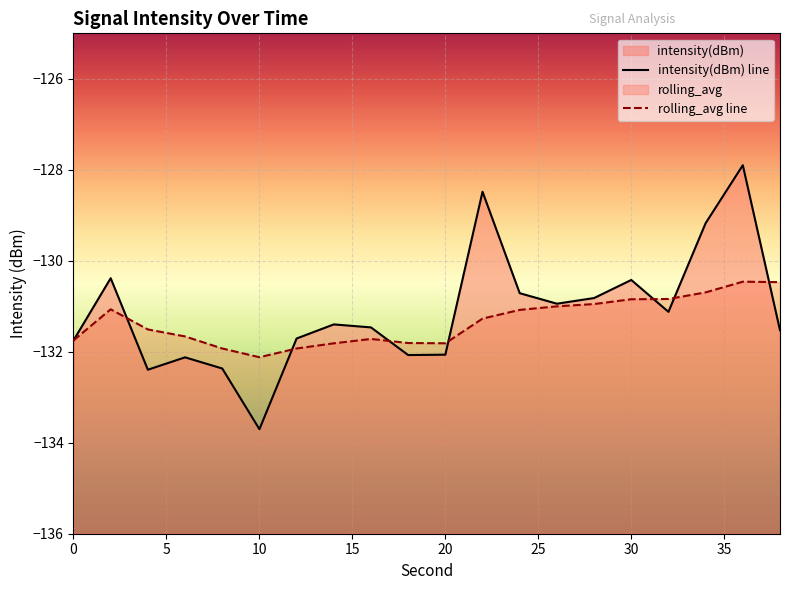

True or false: intensity(dBm) line has a value of -214.2 at 10.

False